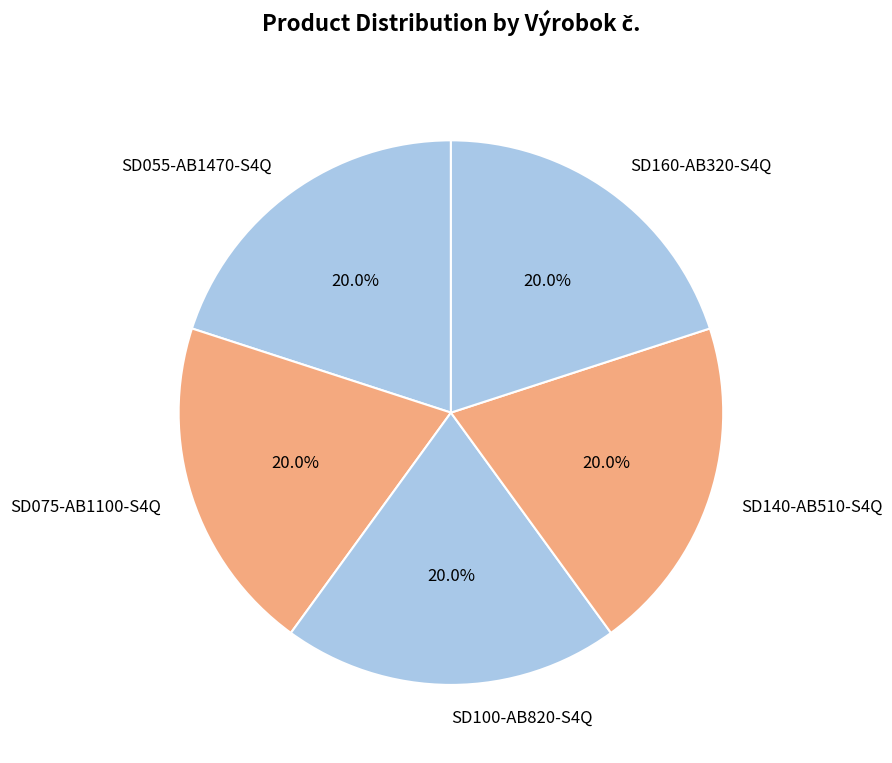

To the nearest percent, what is the average slice percentage?

20%